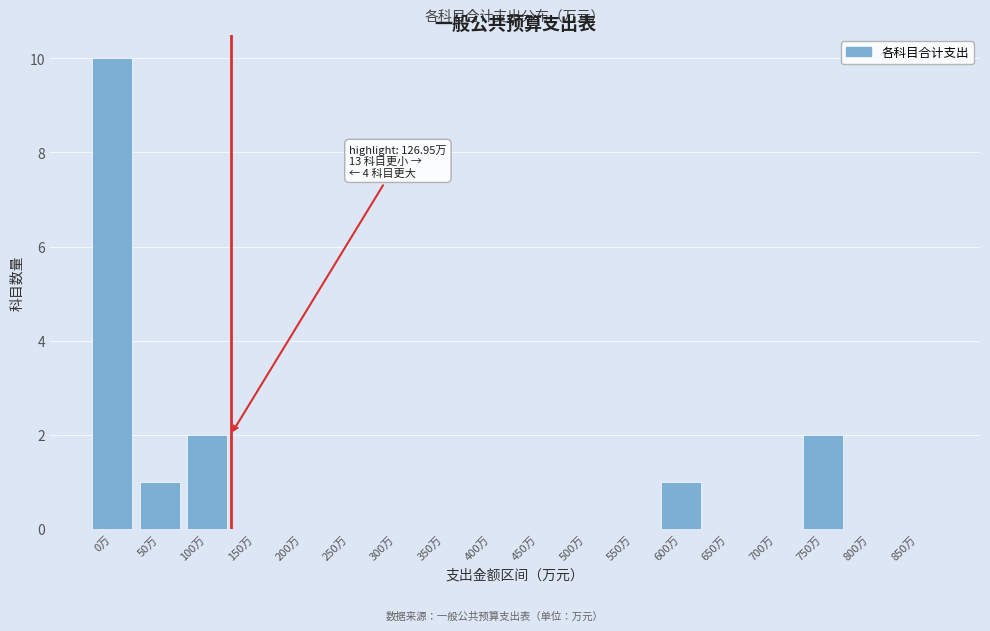

Reading right to left, what are all the values shown in this chart?

850万=0	800万=0	750万=2	700万=0	650万=0	600万=1	550万=0	500万=0	450万=0	400万=0	350万=0	300万=0	250万=0	200万=0	150万=0	100万=2	50万=1	0万=10